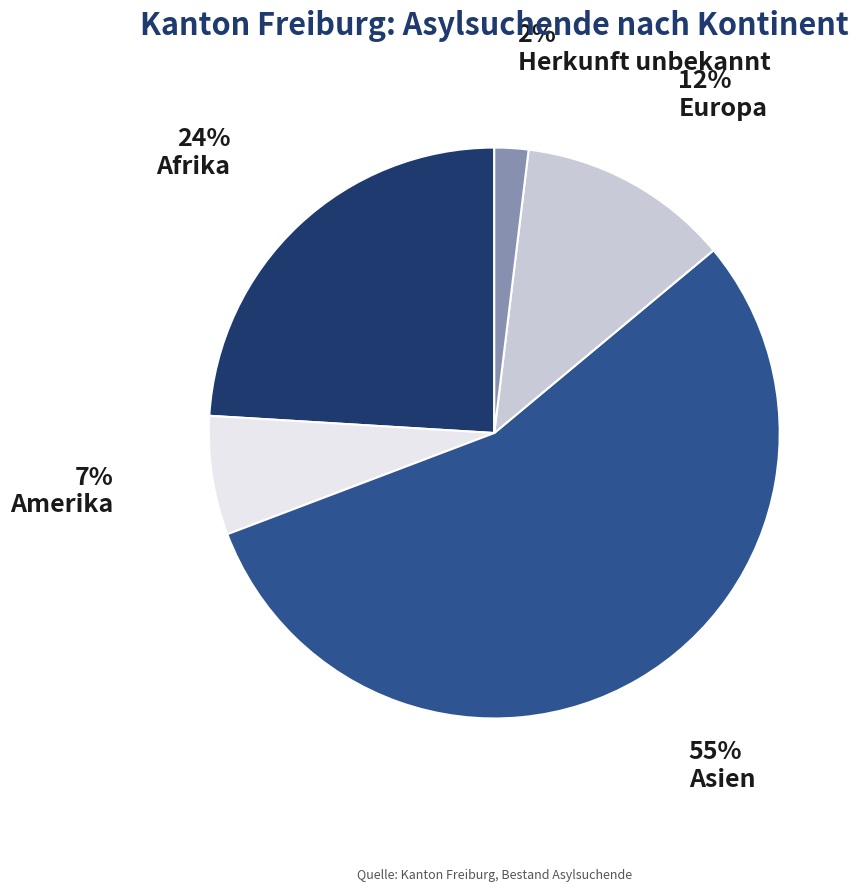

To the nearest percent, what is the combined percentage of Amerika and Europa?

19%